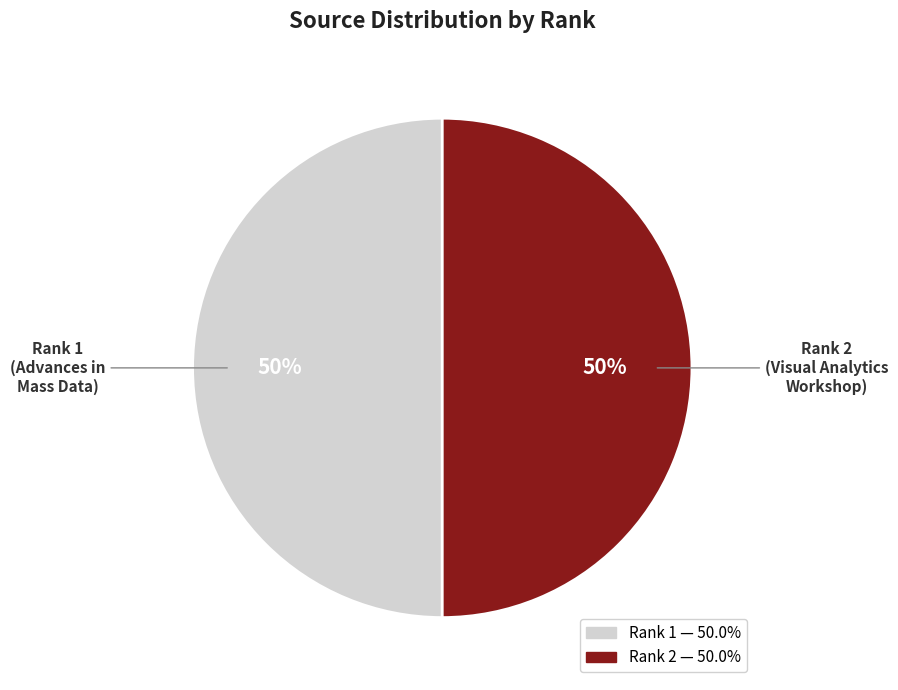

The Rank 1 slice represents 36% of the pie. True or false?

False